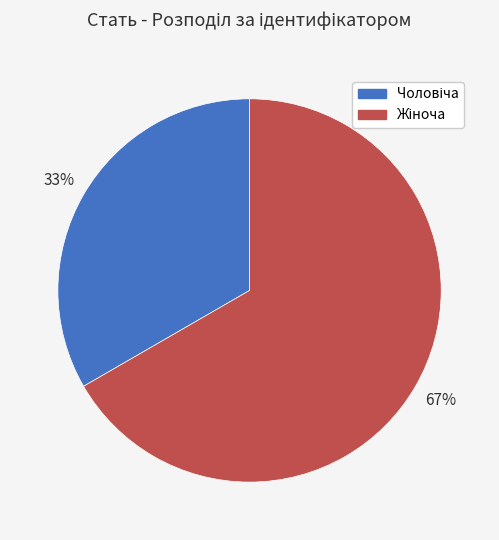

To the nearest percent, what is the average slice percentage?

50%